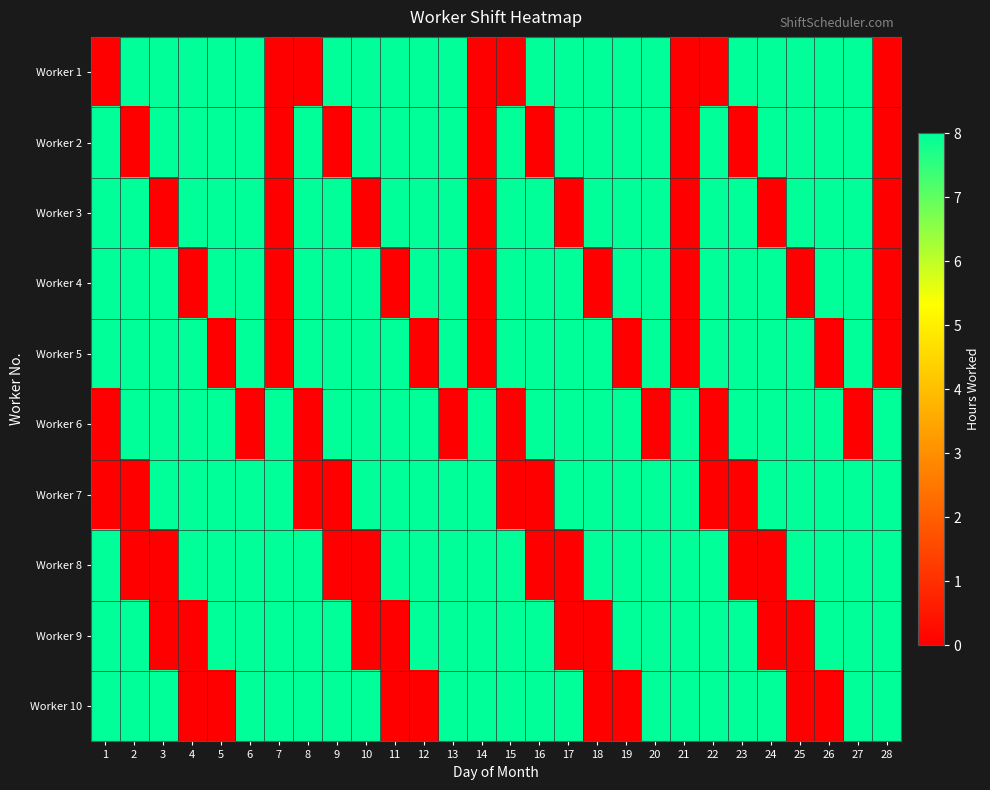

Between 28 and 23, which is larger?

23